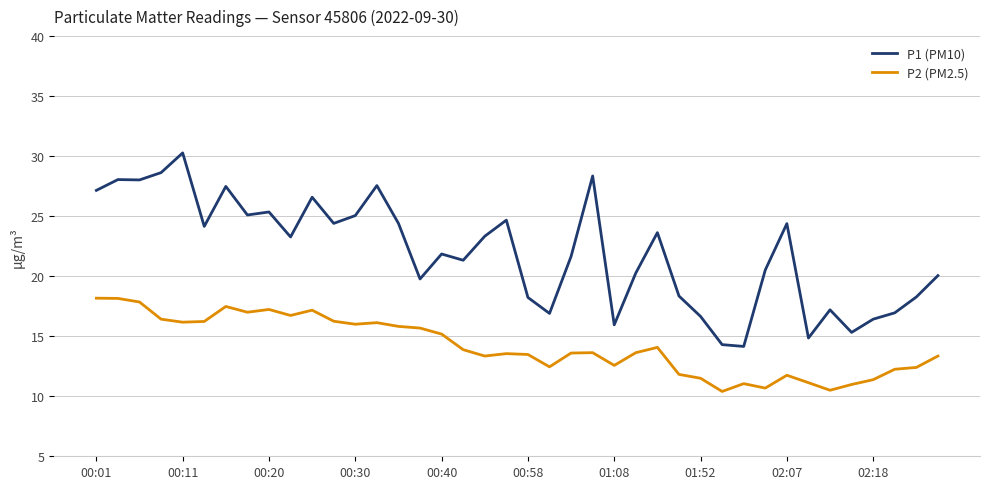

Which series has the largest range (max minus min)?

P1 (PM10)